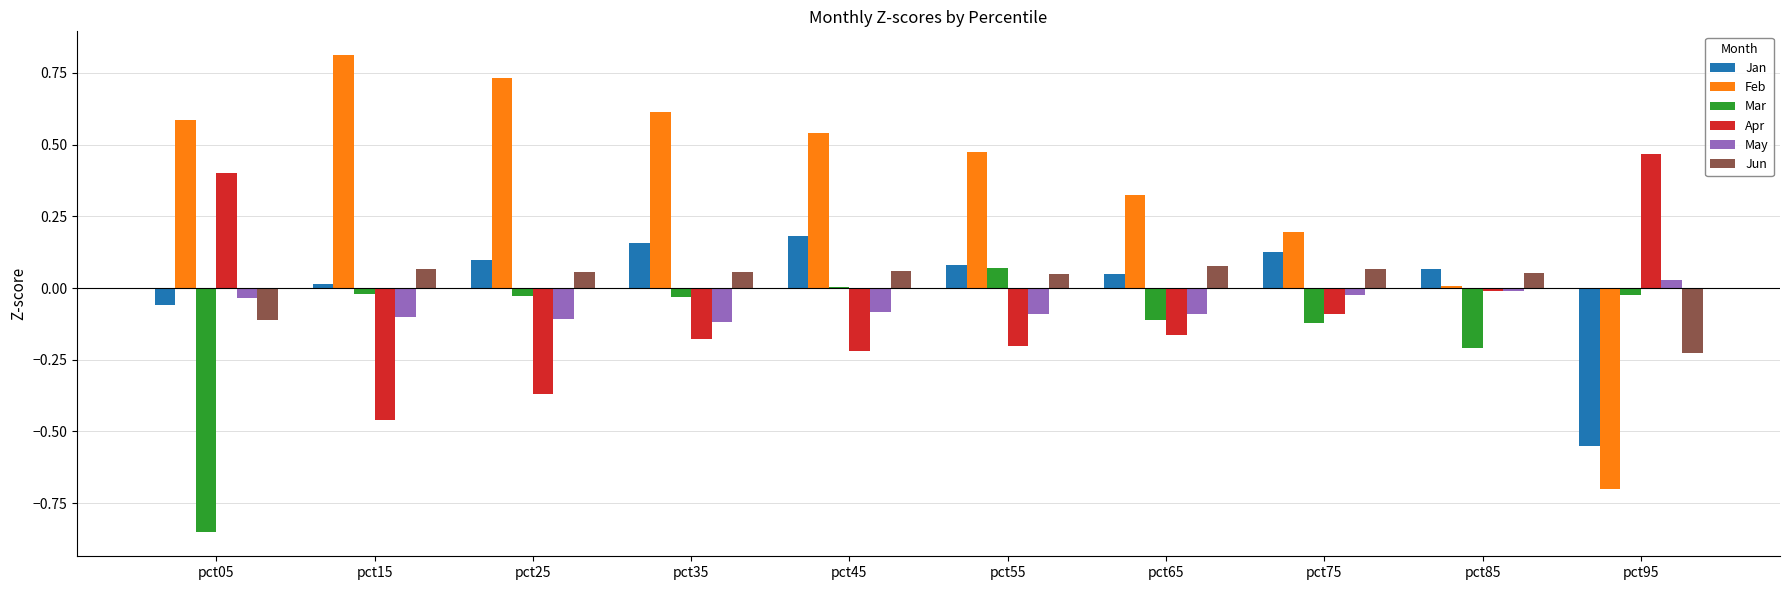

Between pct25 and pct95, which series saw the biggest shift?

Feb